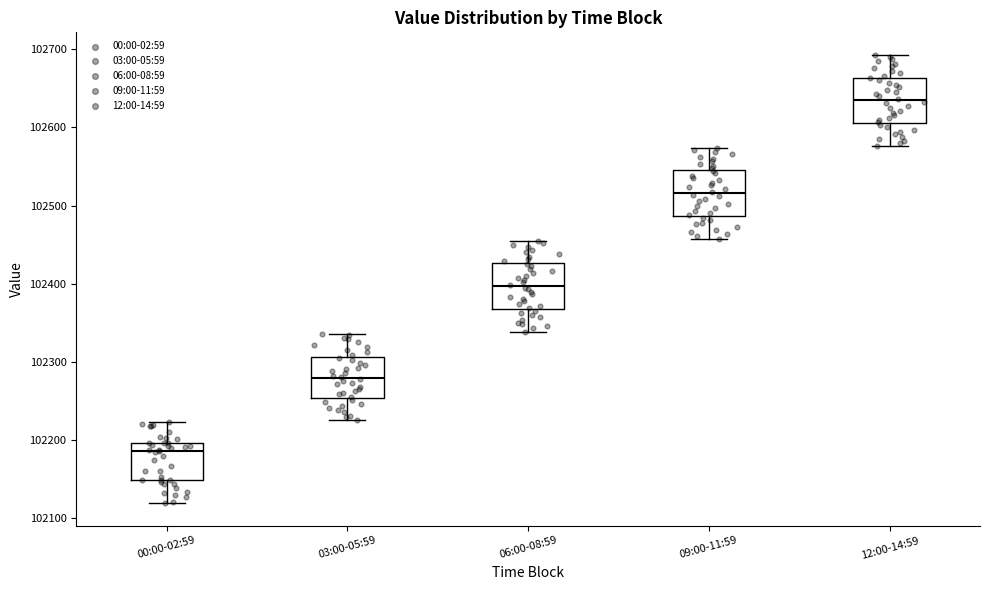

Reading left to right, transcribe this box plot: for each box, give where its median line is, the range the box spans, and where its two whiskers end, as read against the y-axis. The values are not printed on the chart, so give them approximately, as read against the axis.

00:00-02:59: median 102190, box 102150 to 102200, whiskers 102120 to 102220
03:00-05:59: median 102280, box 102250 to 102310, whiskers 102230 to 102340
06:00-08:59: median 102400, box 102370 to 102430, whiskers 102340 to 102460
09:00-11:59: median 102520, box 102490 to 102540, whiskers 102460 to 102570
12:00-14:59: median 102630, box 102610 to 102660, whiskers 102580 to 102690